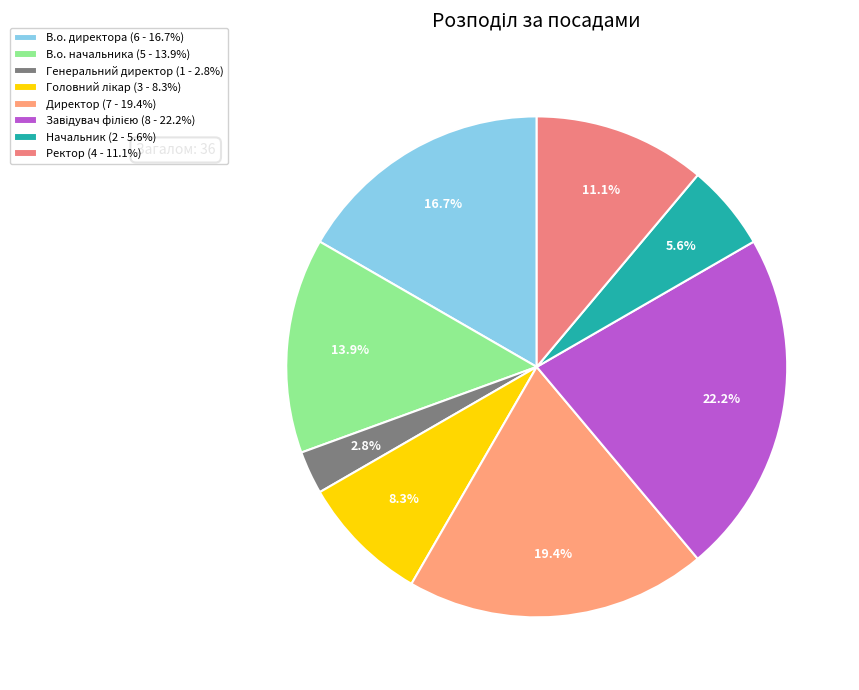

Combined, what portion of the pie is В.о. директора and Ректор?

27.8%